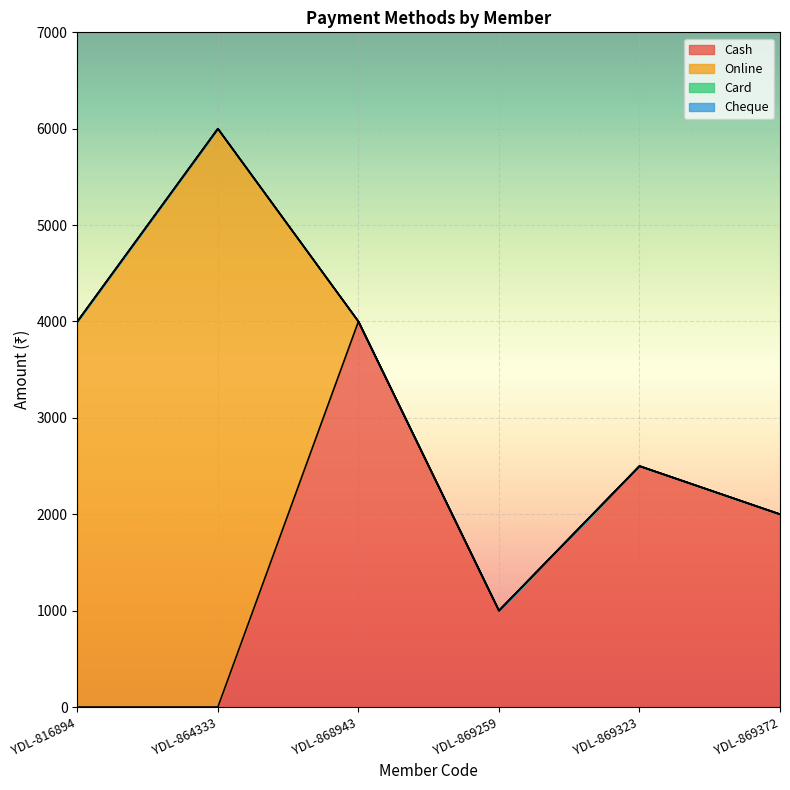

What are all the series names shown in the legend?

Cash, Online, Card, Cheque